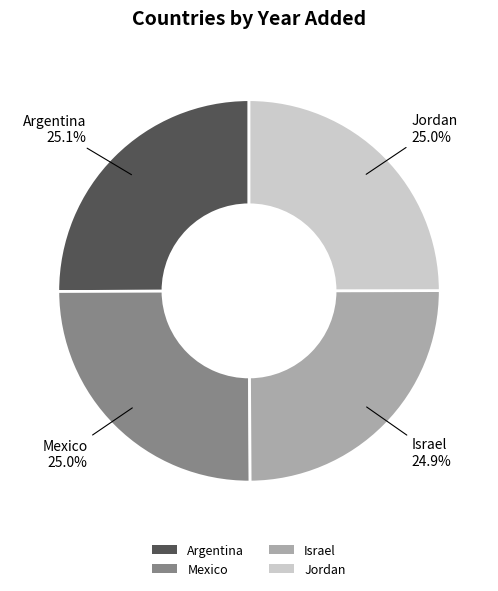

Approximately how many times larger is the value at Jordan compared to Israel?

1.0